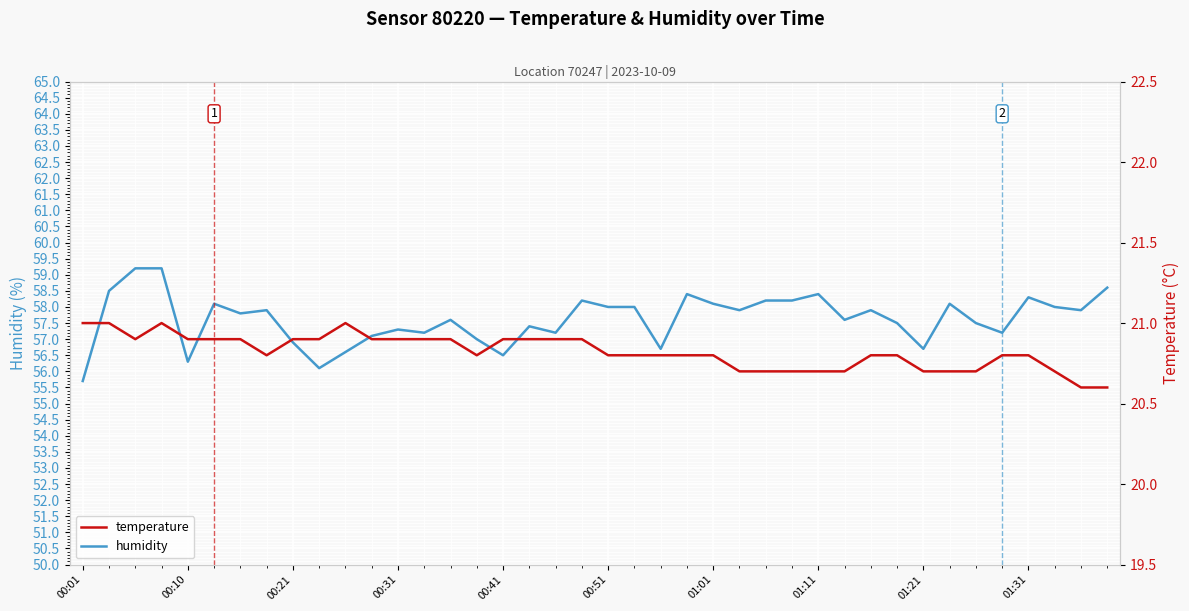

Is it true that humidity equals 25.5 at 25?

False